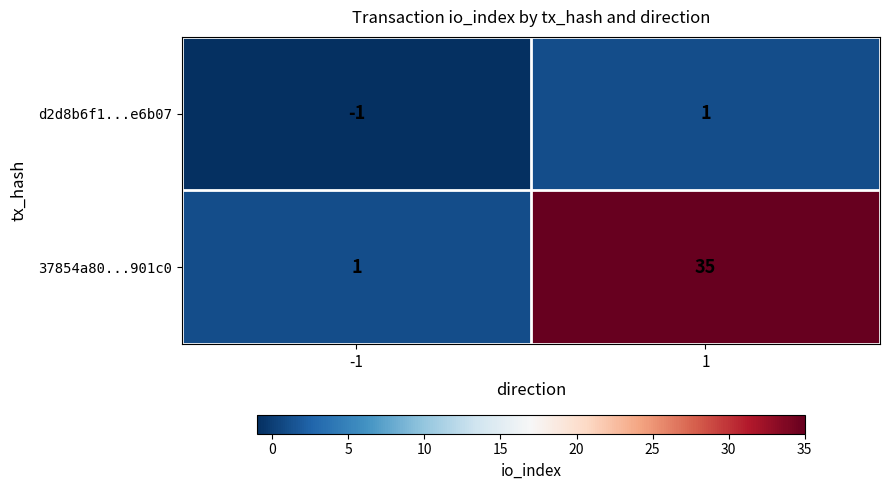

What is the difference between the maximum and minimum values in the 37854a80...901c0 series?

34